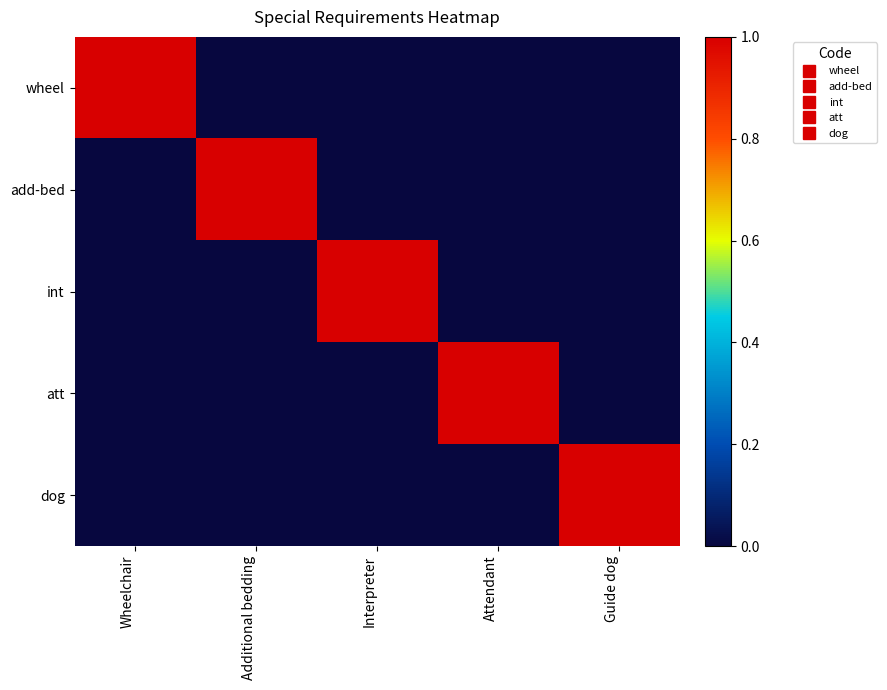

What is the greatest value displayed?

1